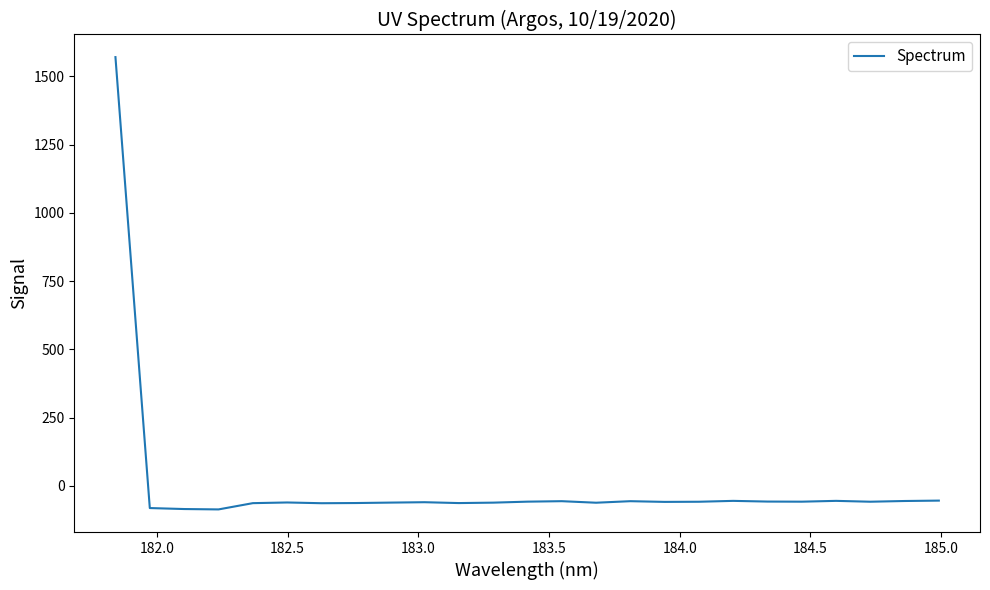

What is the maximum value shown in the chart?

1570.5